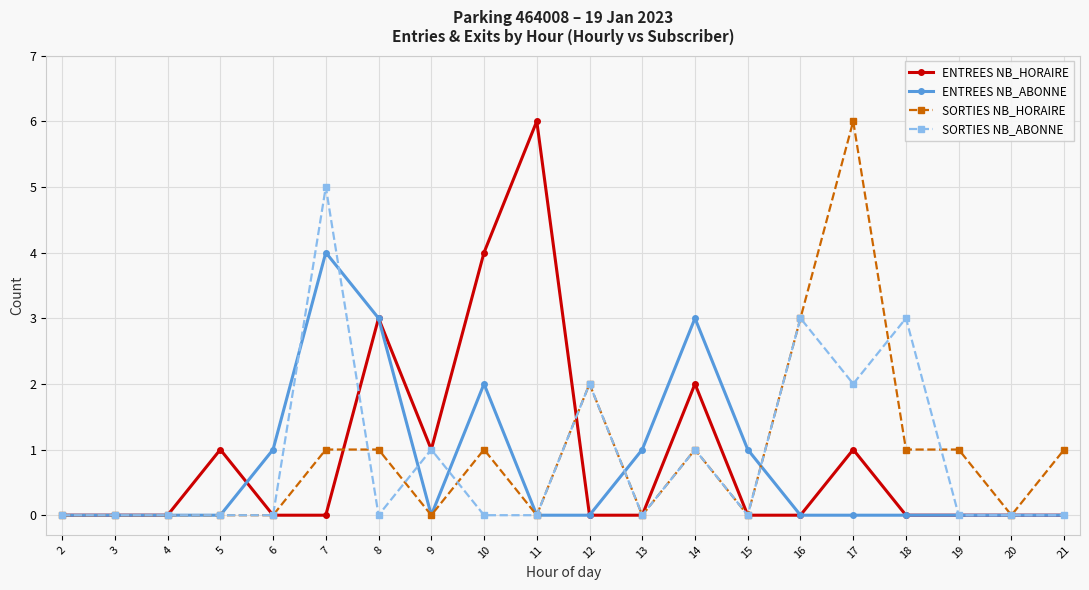

The SORTIES NB_ABONNE series shows 1 at 18. True or false?

False